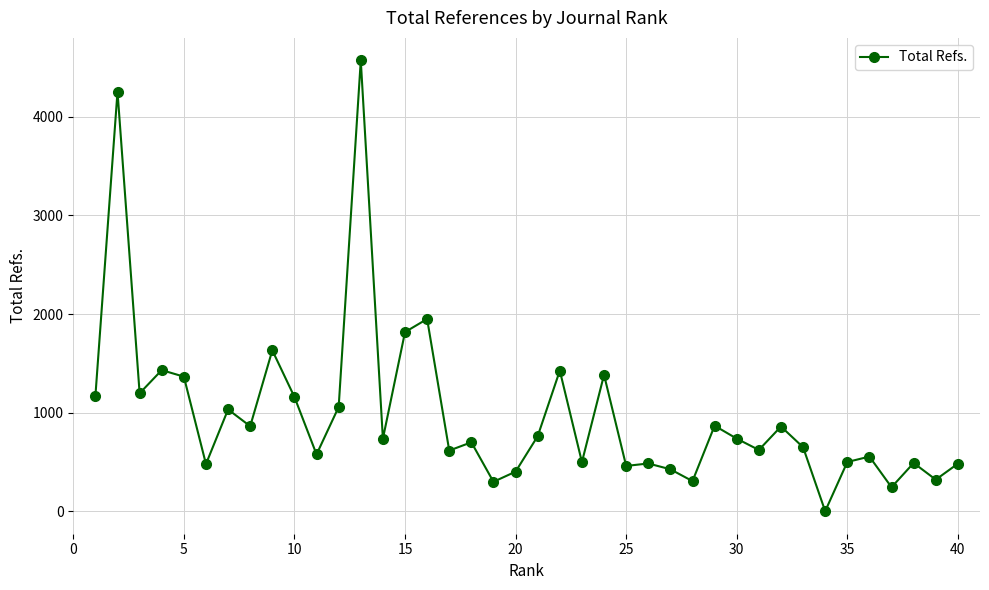

What is the maximum value shown in the chart?

4573